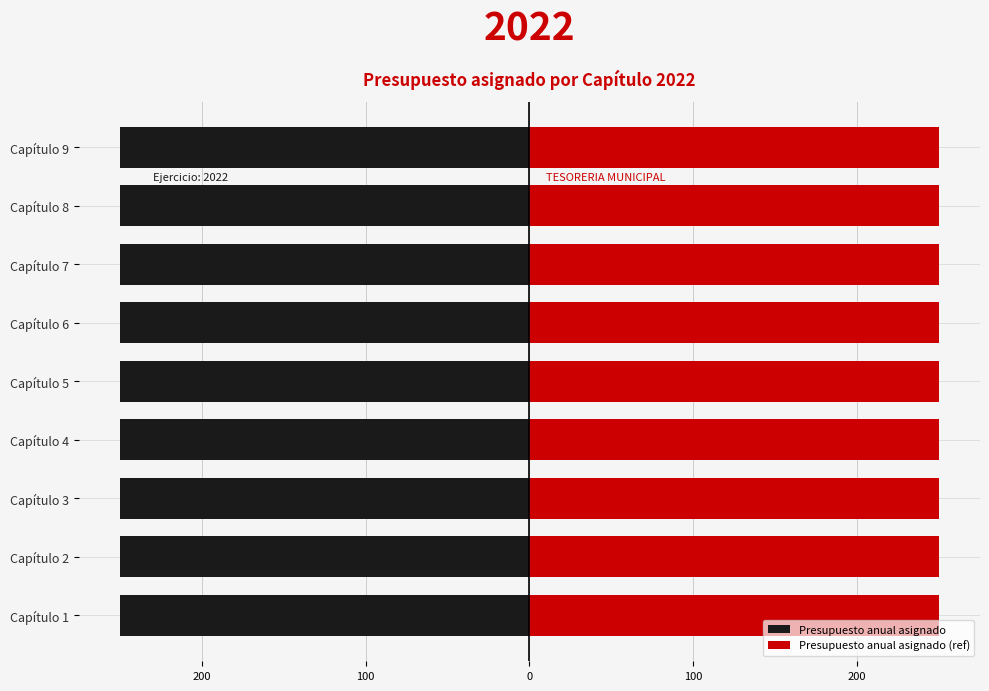

How many Presupuesto anual asignado (ref) values are between 249 and 250?

9